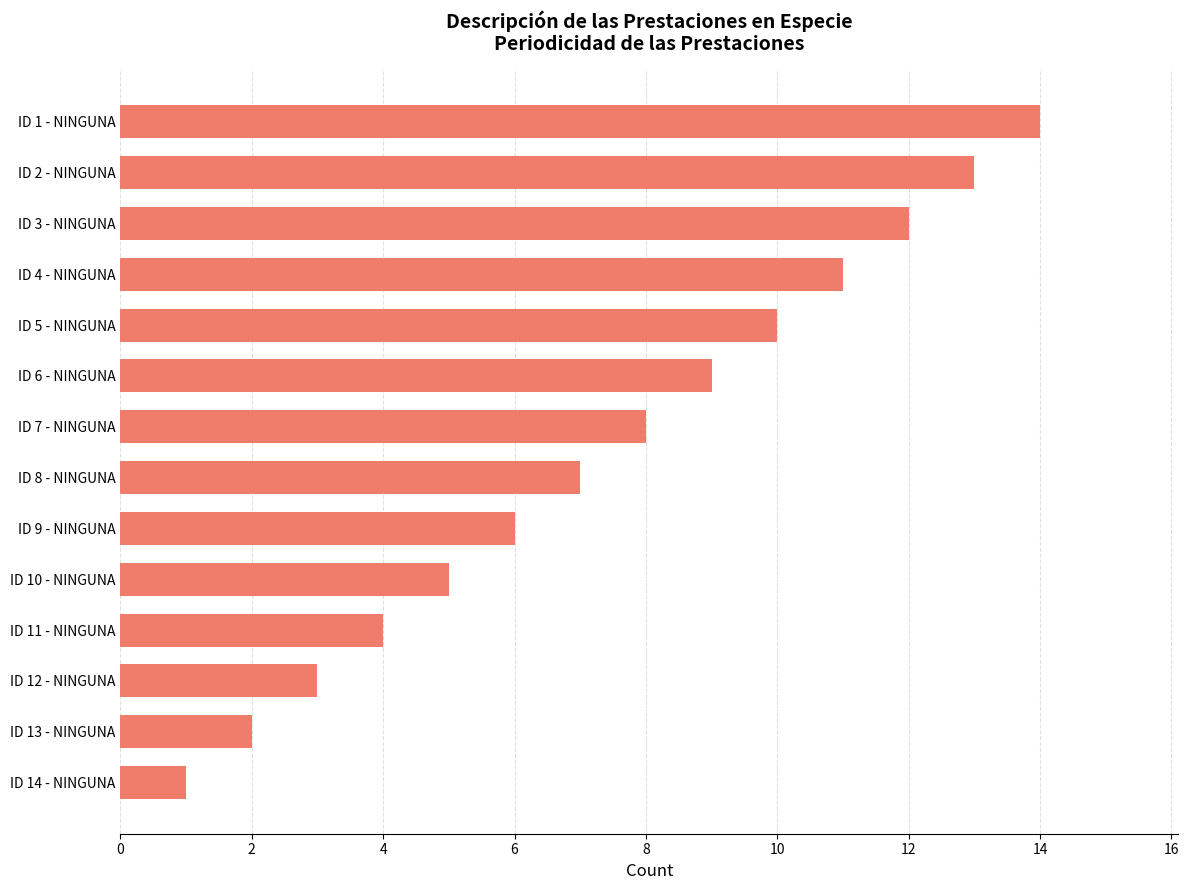

What is the sum of all values?

105